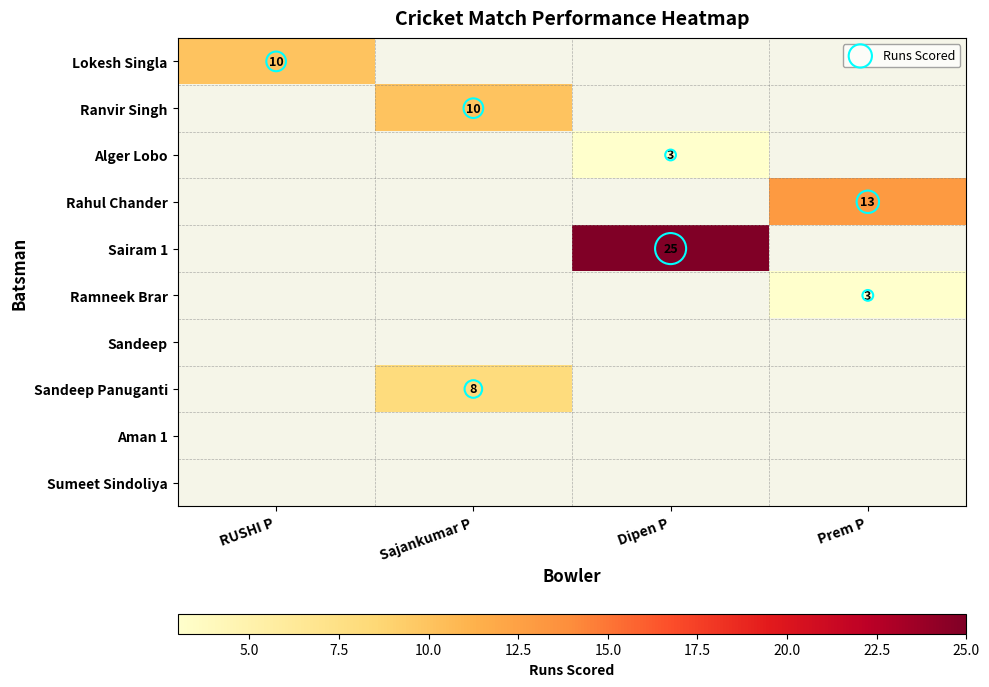

Which series has the largest total across all categories?

Sairam 1